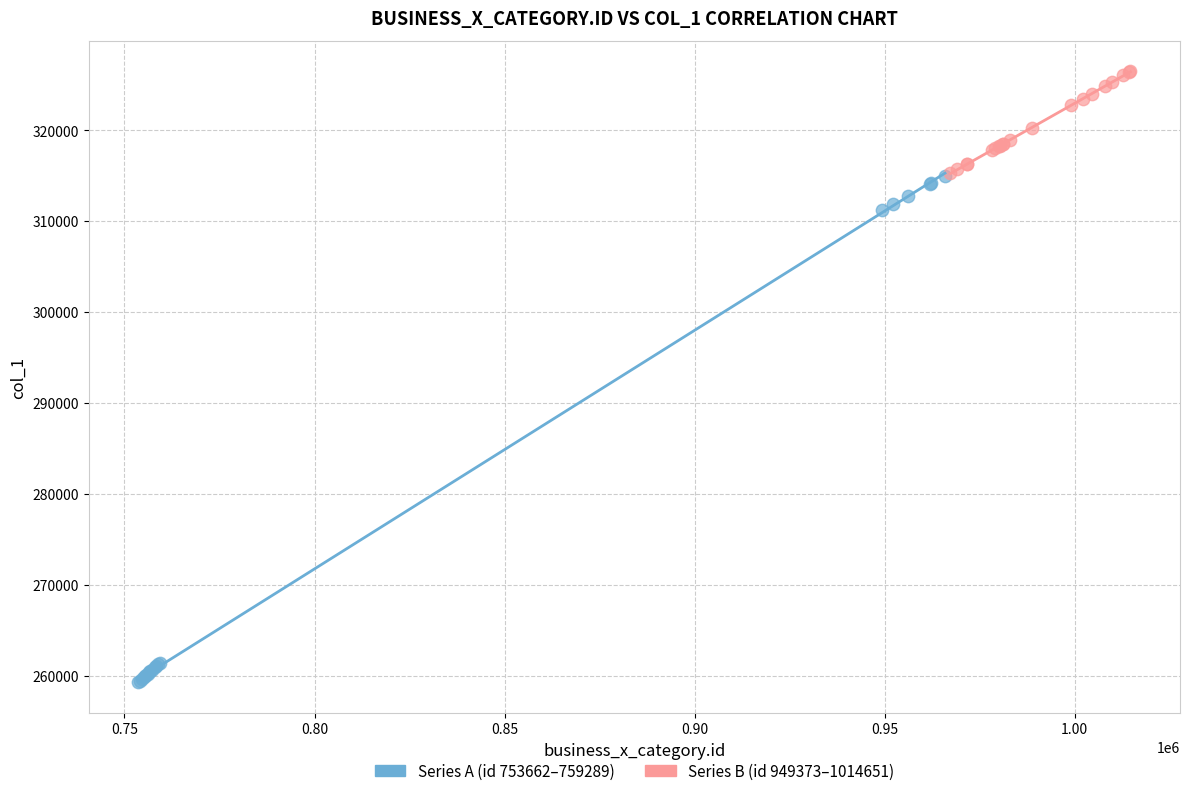

Which series contains the highest Y value?

Series B (id 949373–1014651)